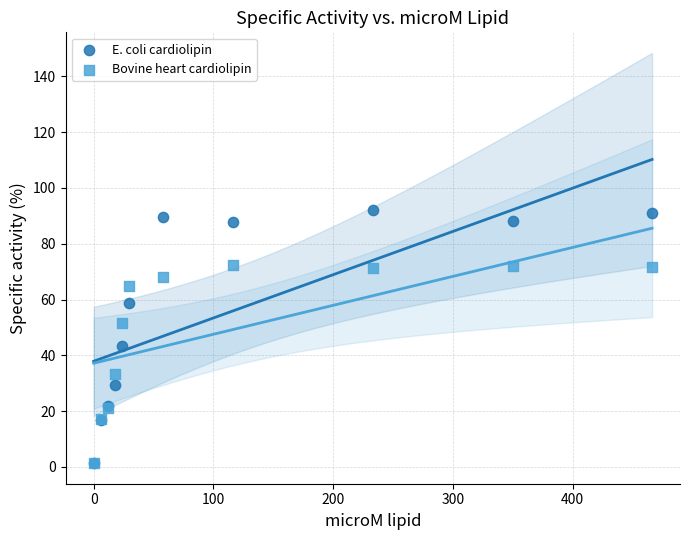

In the E. coli cardiolipin series, what Y value is closest to 46?

43.4